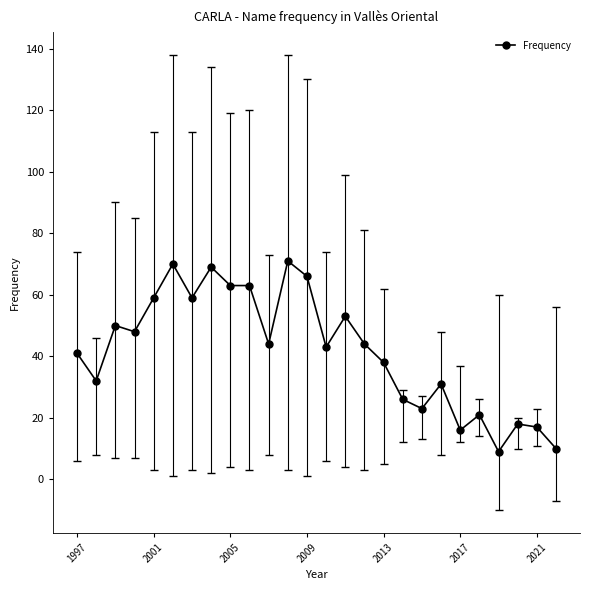

Reading left to right, transcribe all the data shown in this chart.

41	32	50	48	59	70	59	69	63	63	44	71	66	43	53	44	38	26	23	31	16	21	9	18	17	10